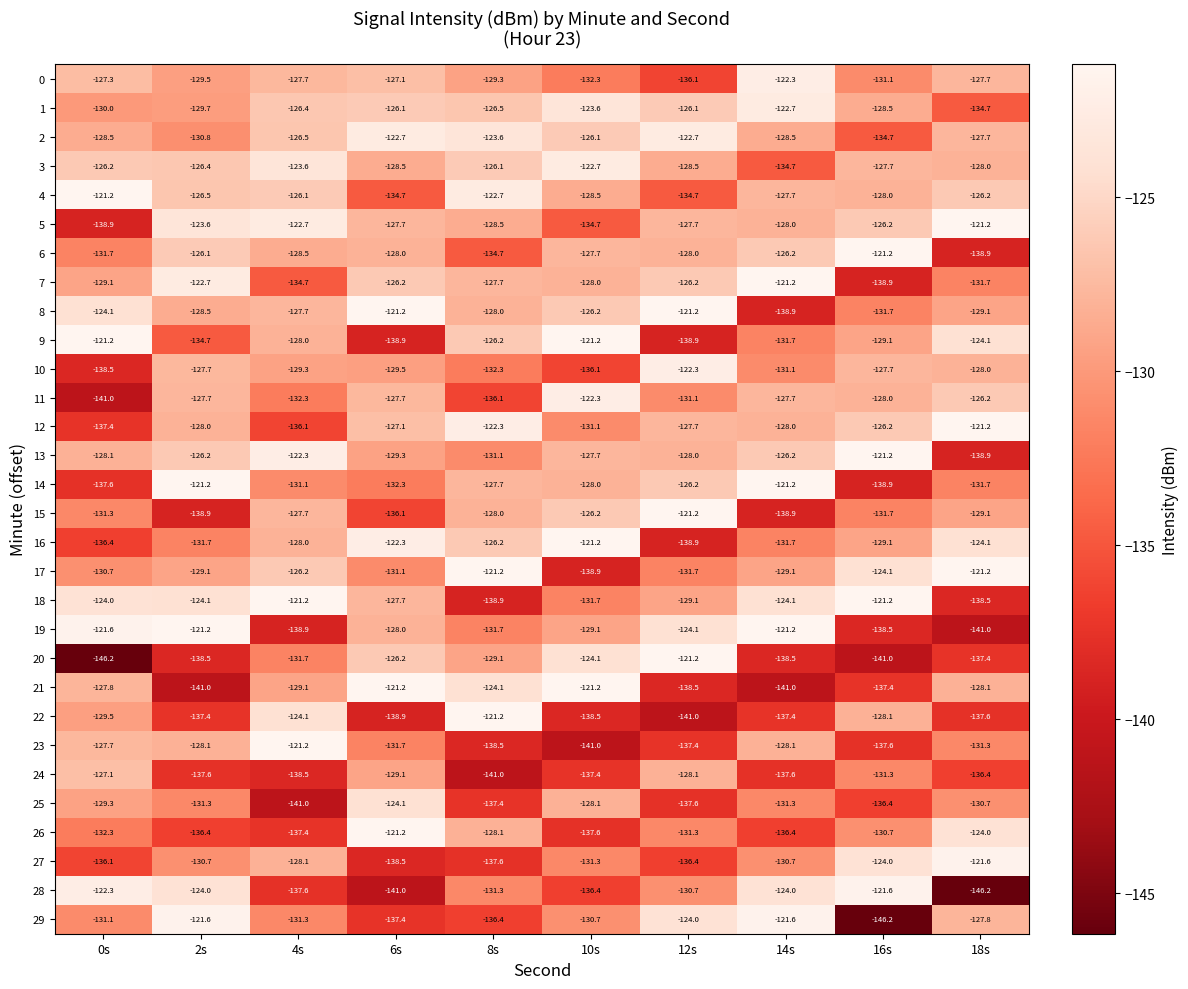

Which series has the widest spread of values?

20